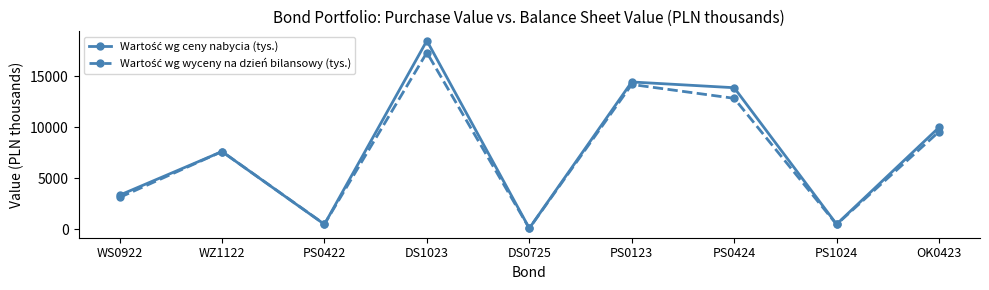

What is the total value across all series at PS0123?

28630